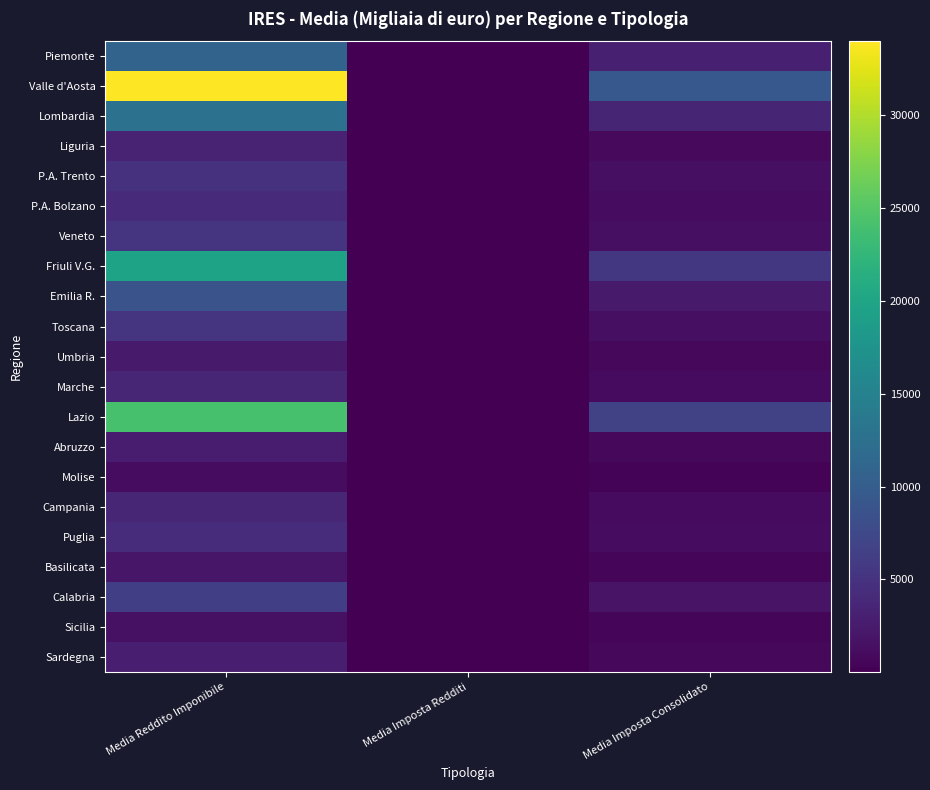

What is the total value across all series at Media Reddito Imponibile?

163900.6